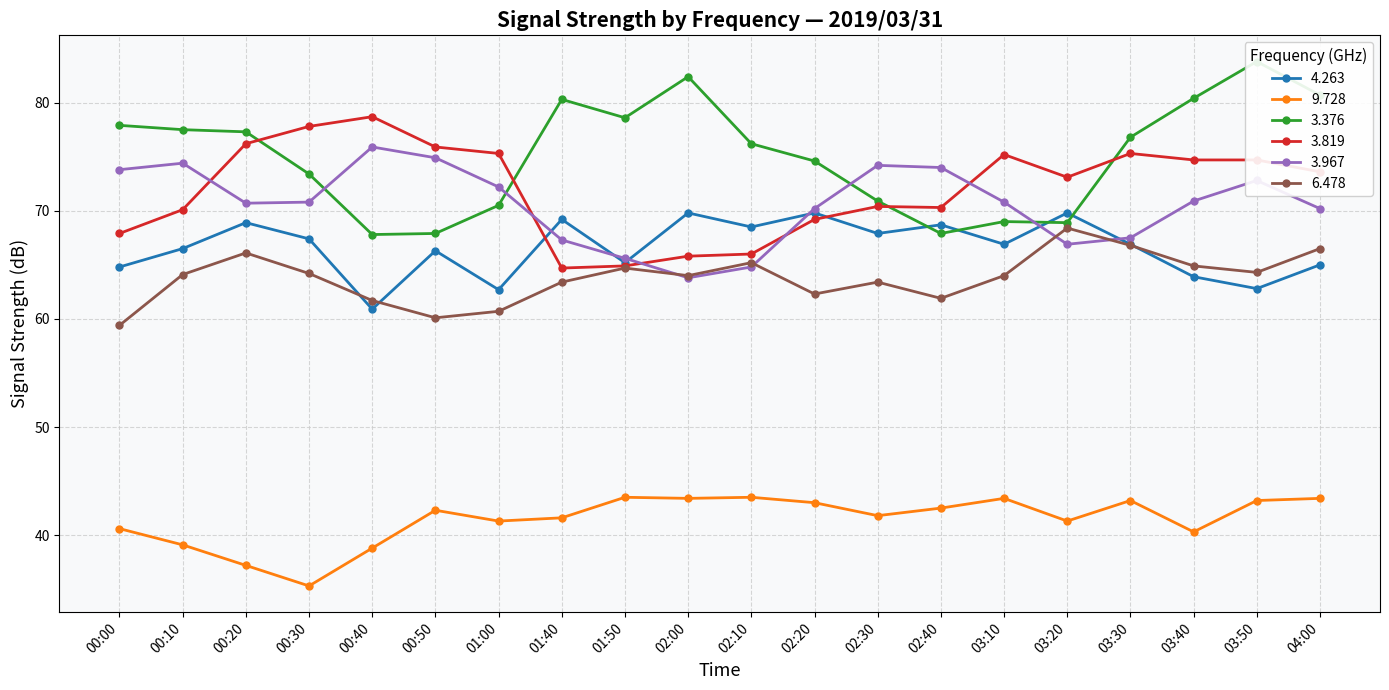

At which label does 6.478 first exceed 64?

00:10